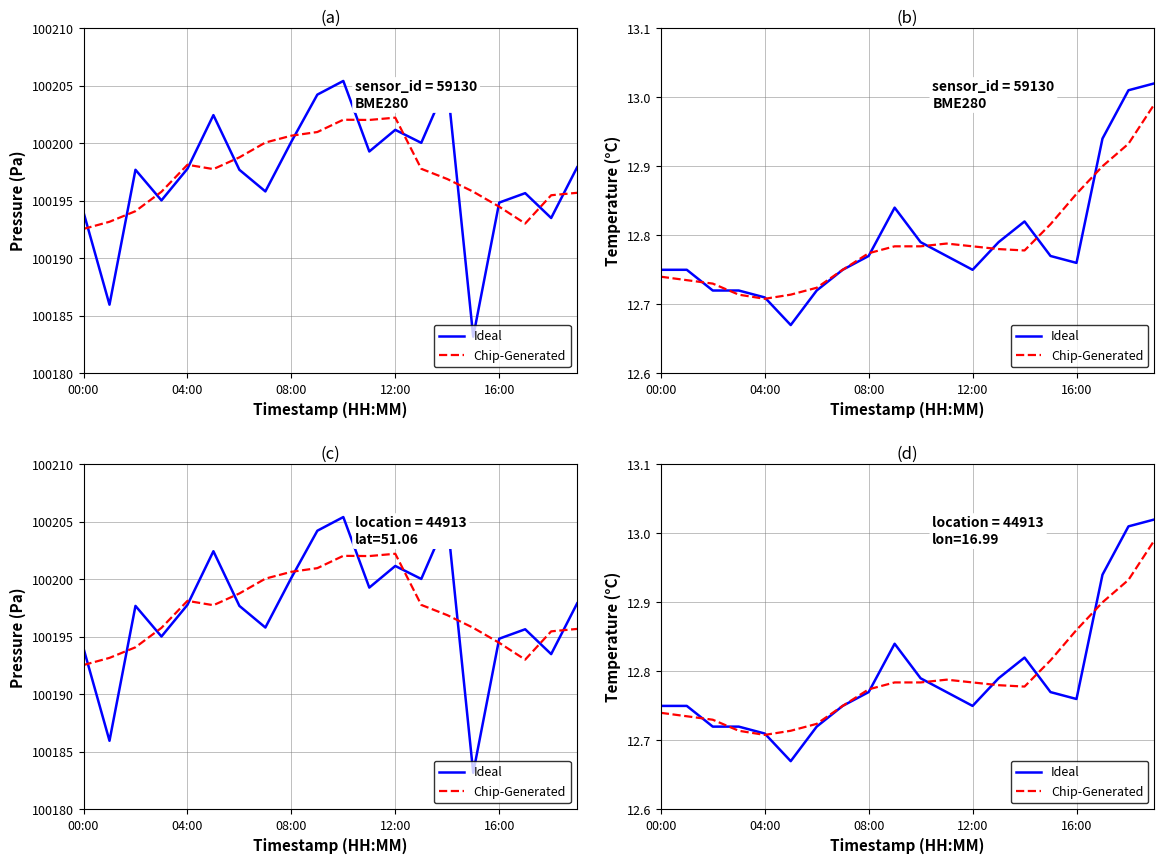

The Ideal series shows 4.9 at 13. True or false?

False